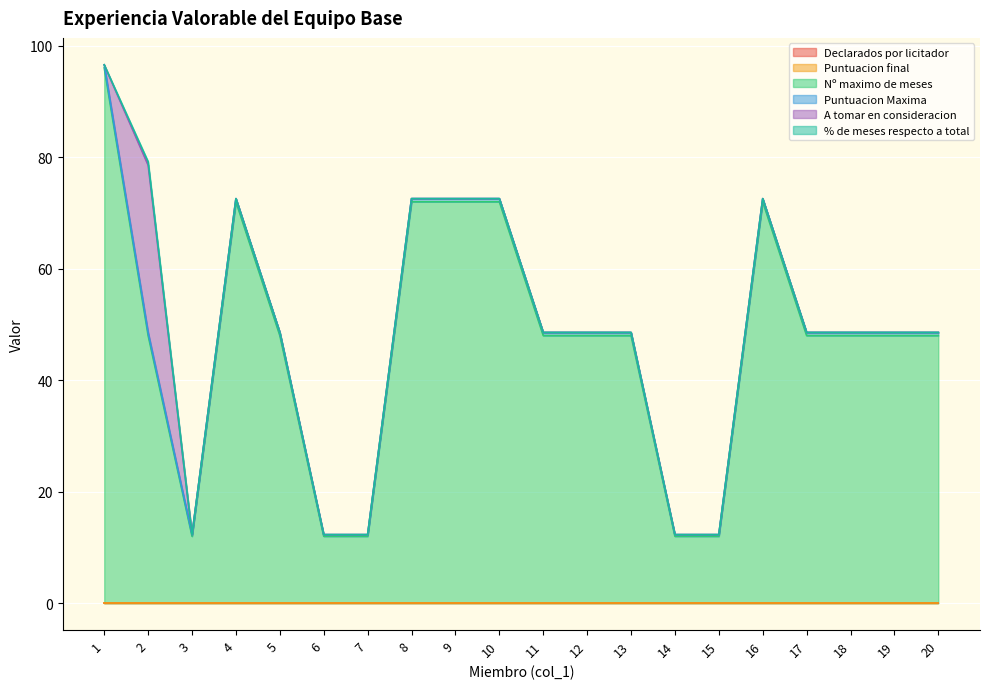

Which label corresponds to the smallest value in the chart?

1